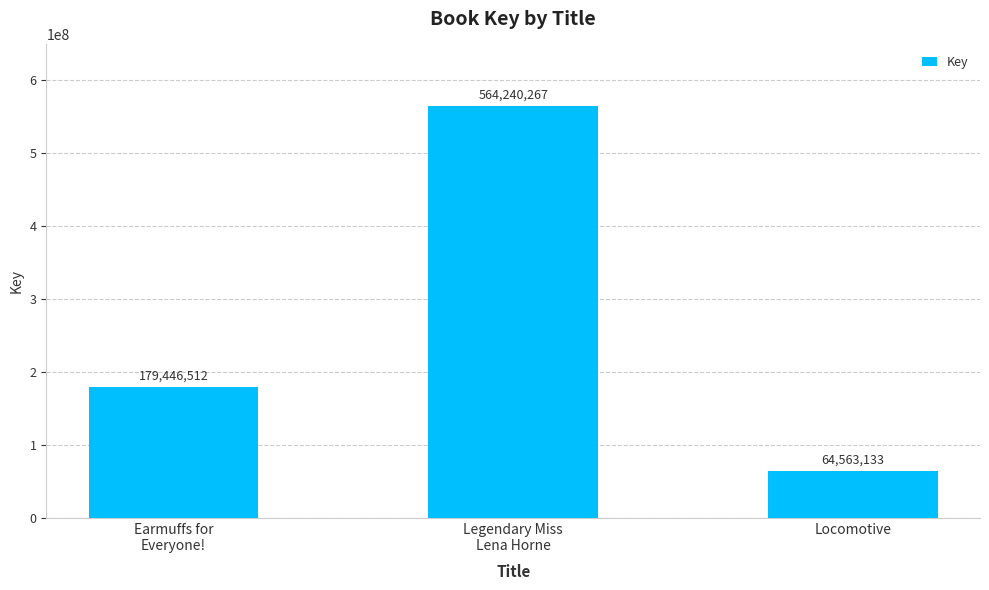

Reading left to right, extract all data points from this chart.

179446512	564240267	64563133